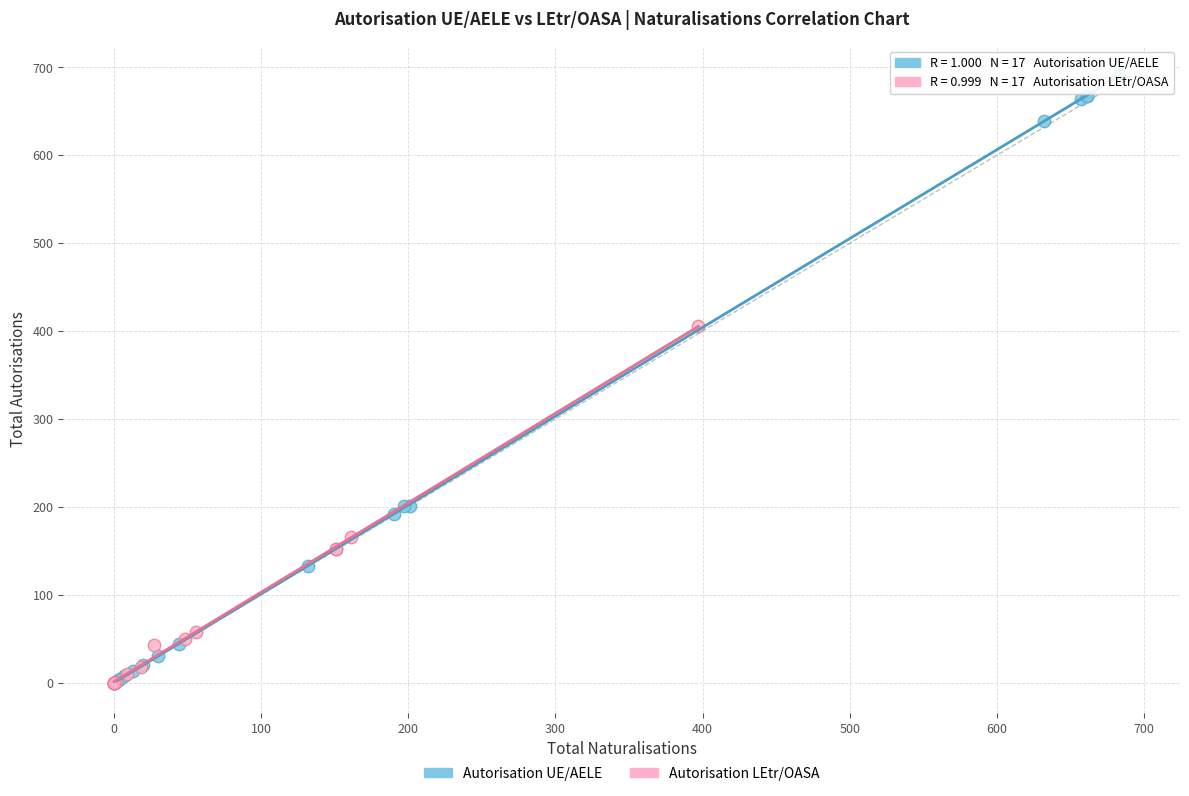

Which series has the largest Y range (max minus min)?

Autorisation UE/AELE